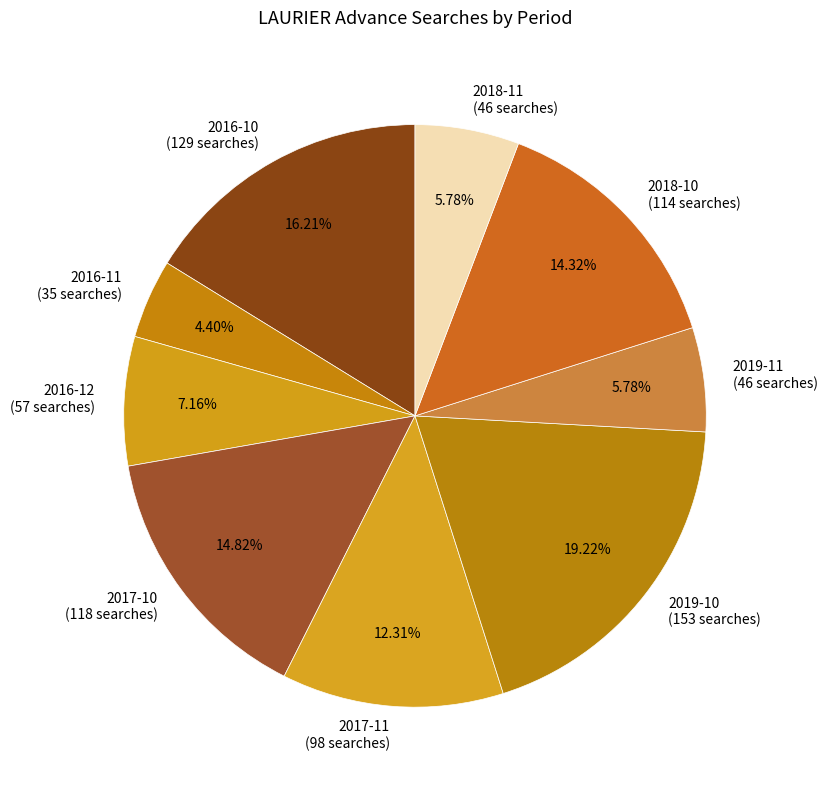

To the nearest percent, what is the combined percentage of 2018-11 and 2017-10?

21%